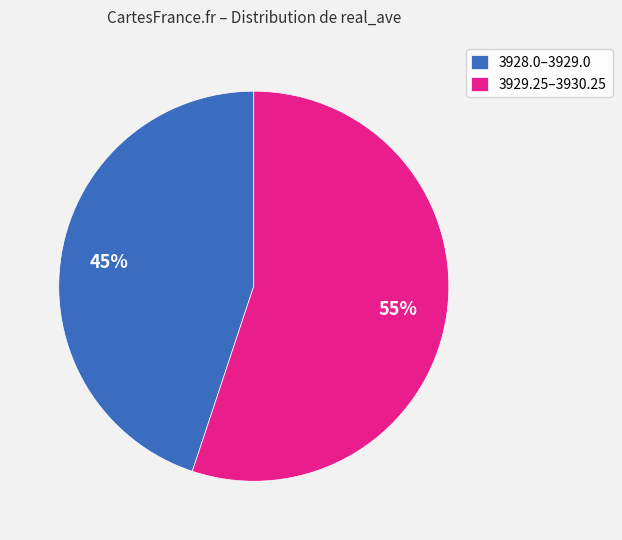

What is the ratio of the value at 3928.0–3929.0 to the value at 3929.25–3930.25?

0.8